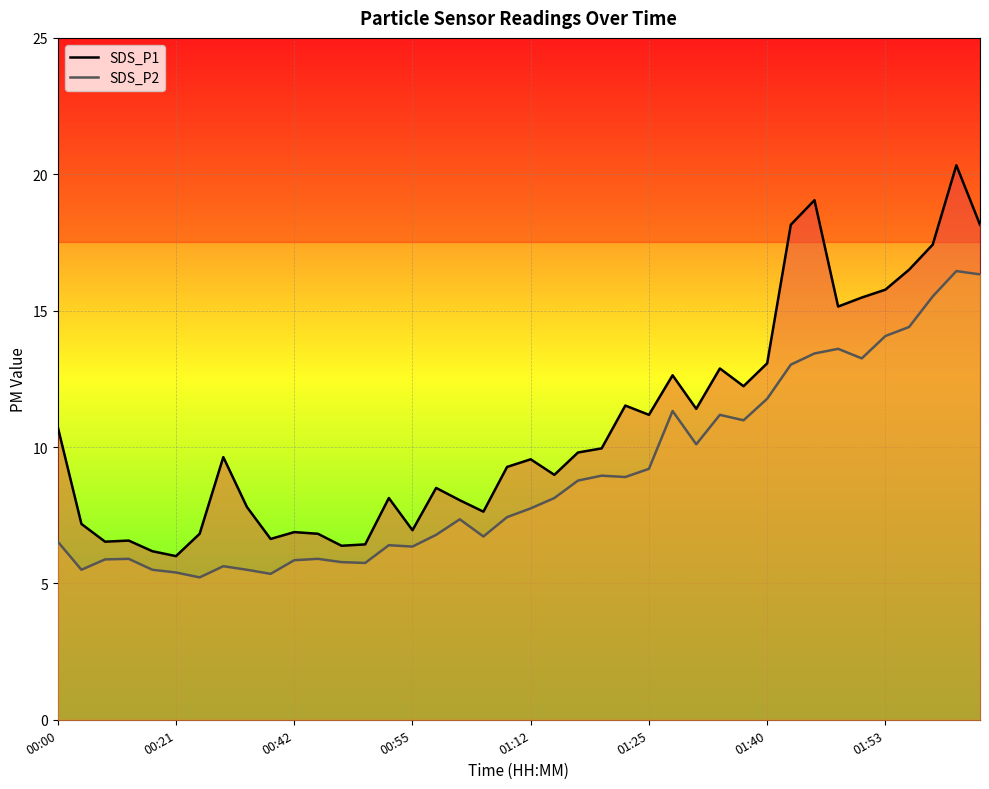

Read the SDS_P1 value at 23.

9.9